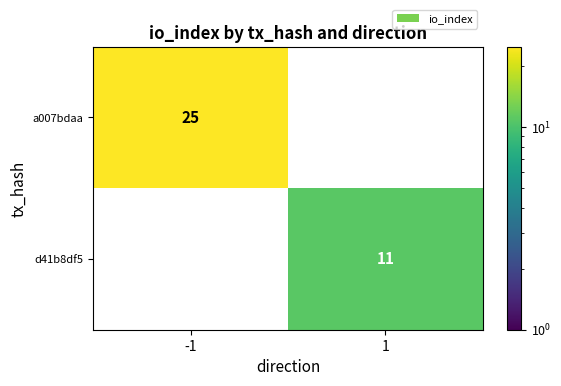

True or false: d41b8df5 has a value of 2 at 1.

False